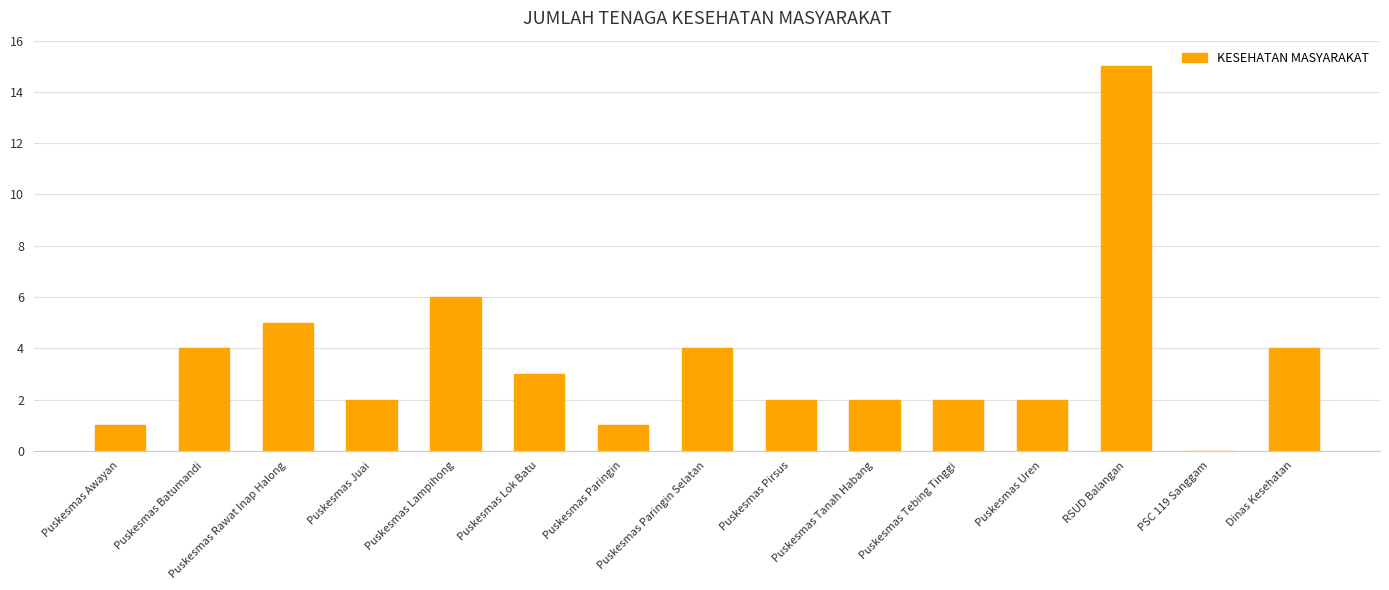

How many values are above zero?

14